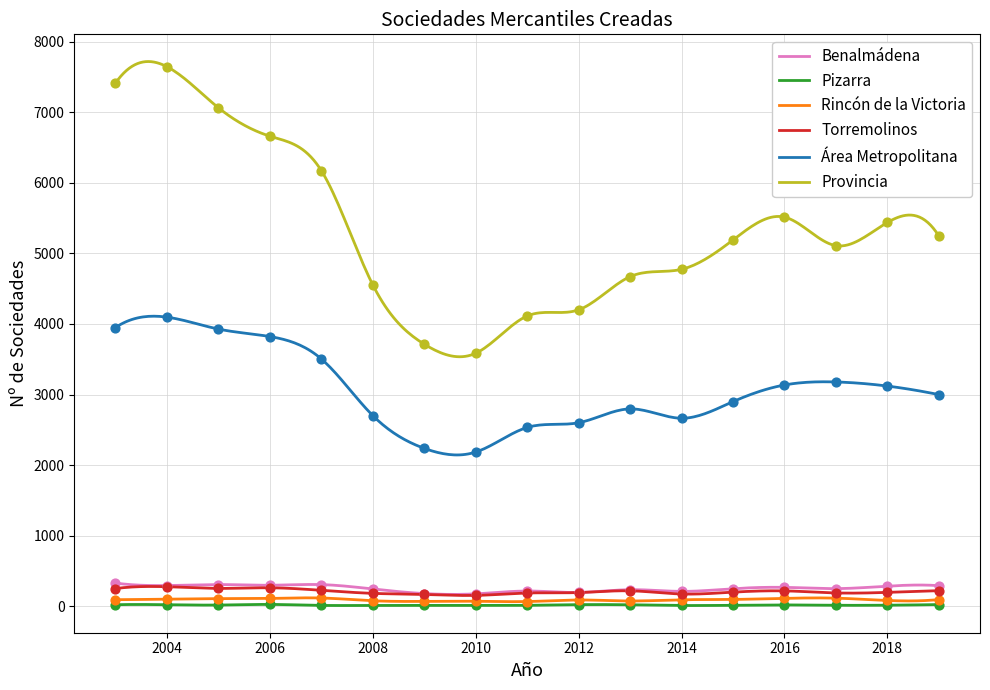

Which series has the widest spread of Y values?

Provincia